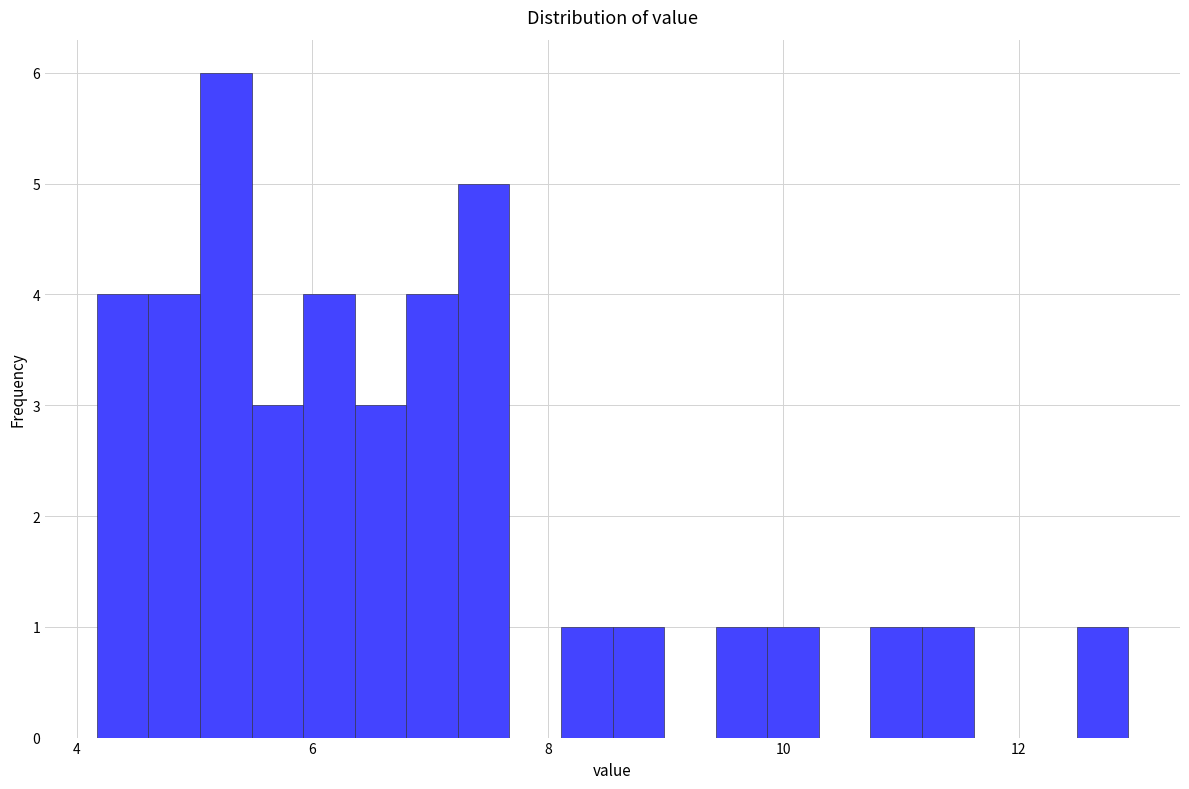

Around what value on the x-axis is the tallest bar? Give the approximate position of its centre, as read against the axis.

5.2